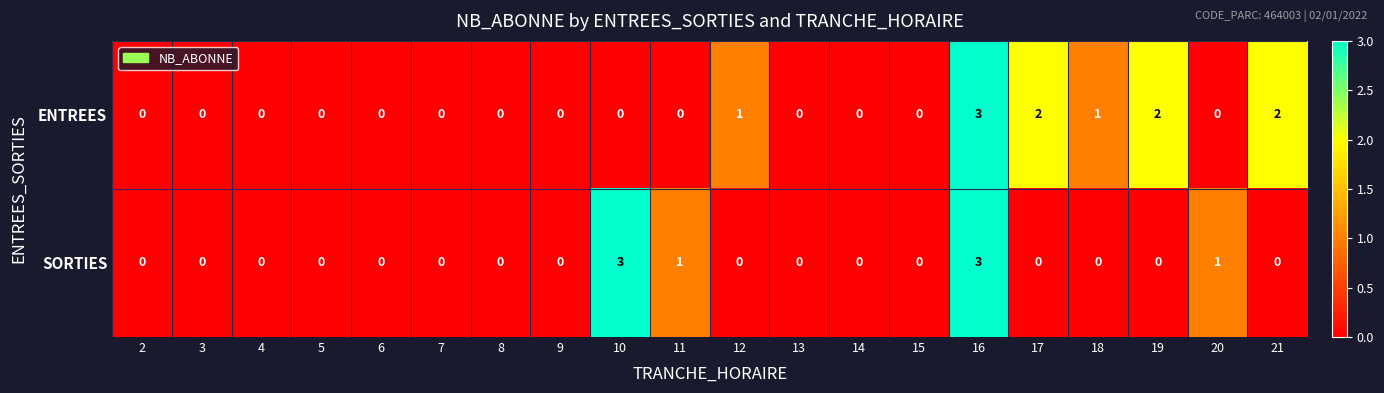

What is the sum of all SORTIES values?

8